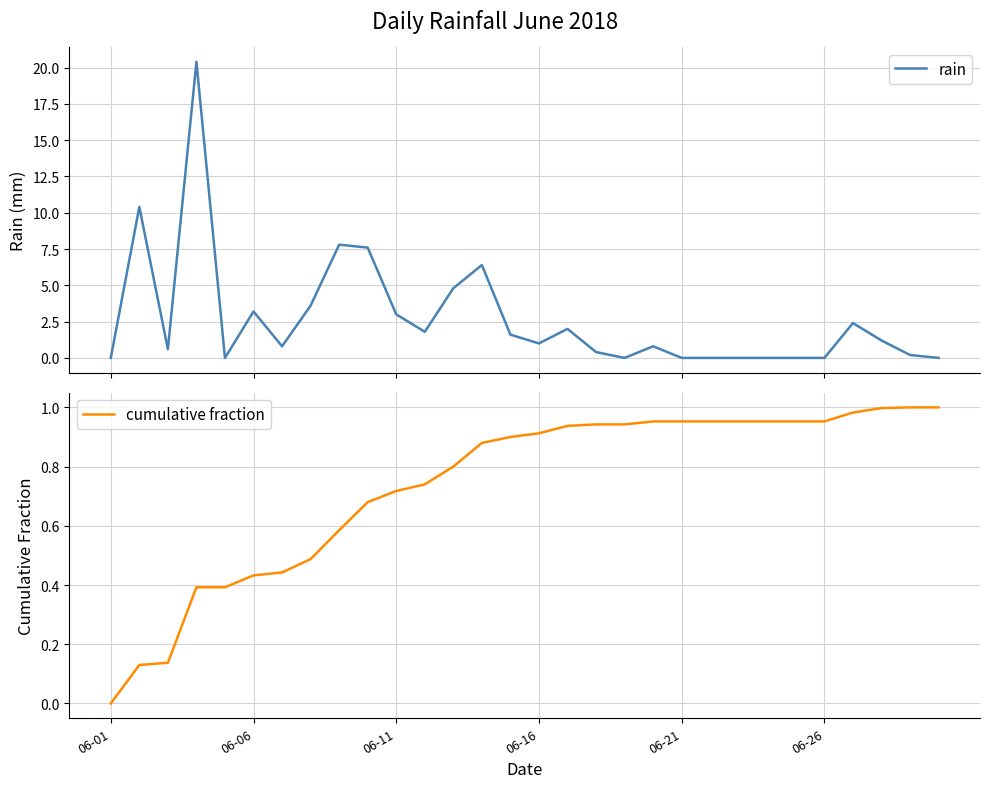

What is the maximum value for rain?

20.4